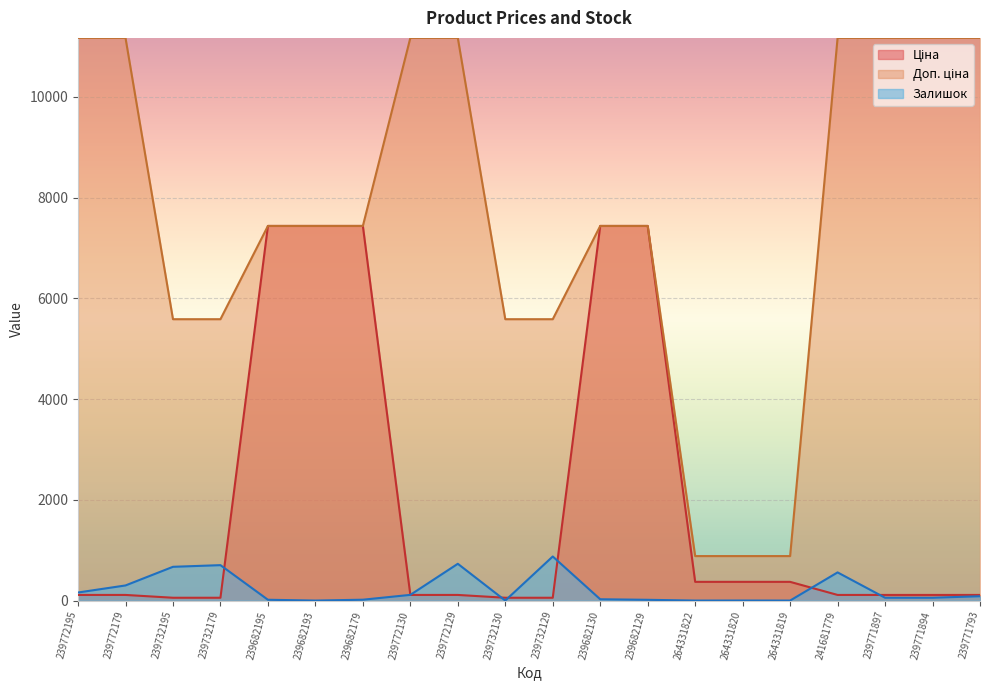

The Доп. ціна series shows 12437.0 at 239682129. True or false?

False